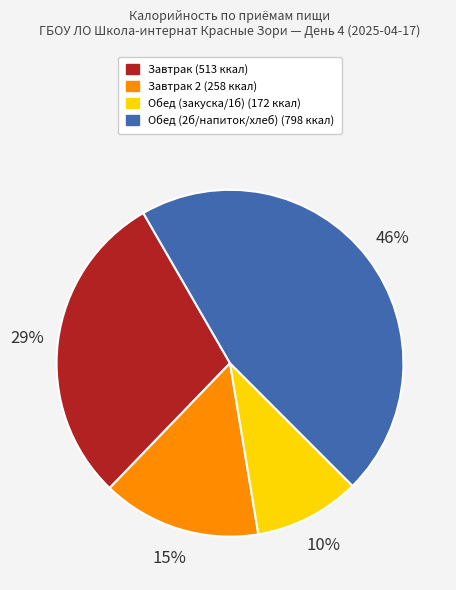

To the nearest percent, what is the average slice percentage?

25%